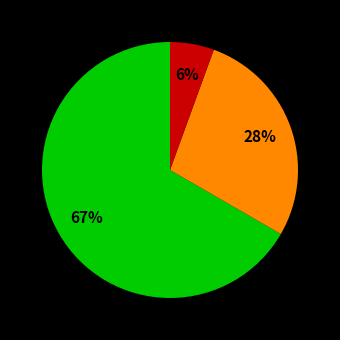

Does any single category account for the majority?

Yes